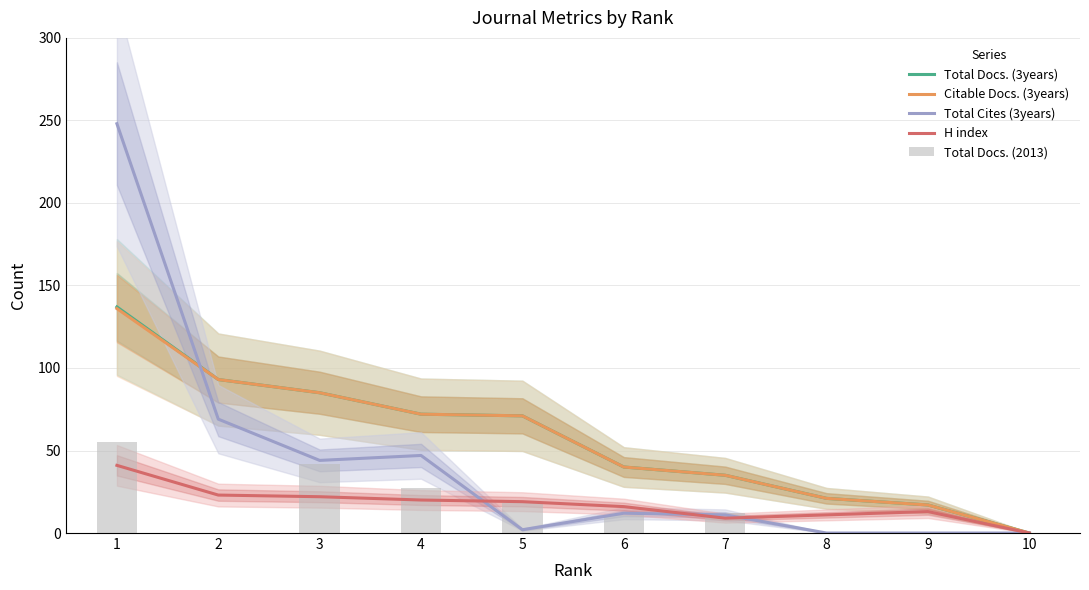

How many data points does each series have?

10